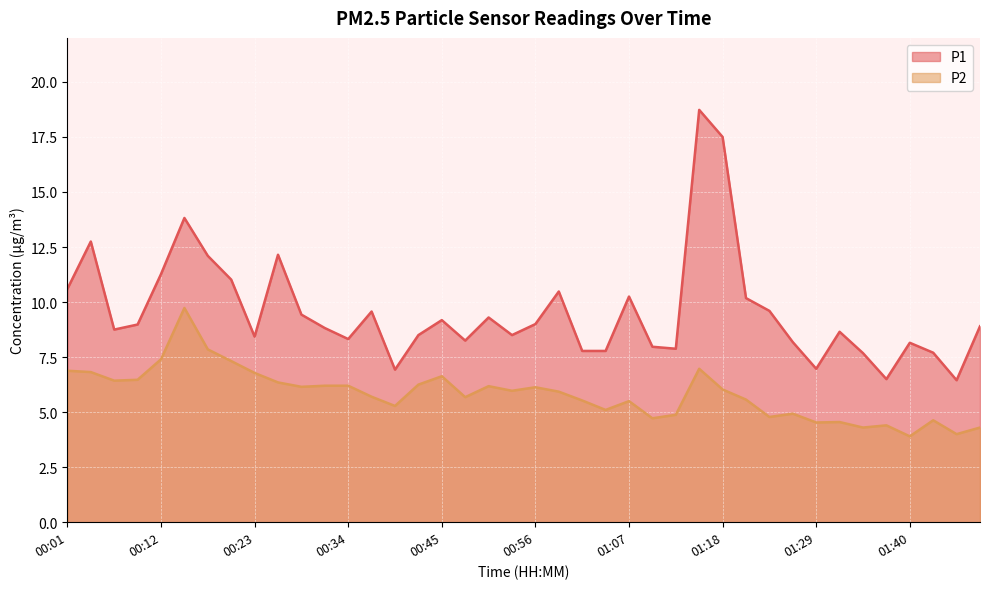

At which category is the sum across all series the highest?

01:15